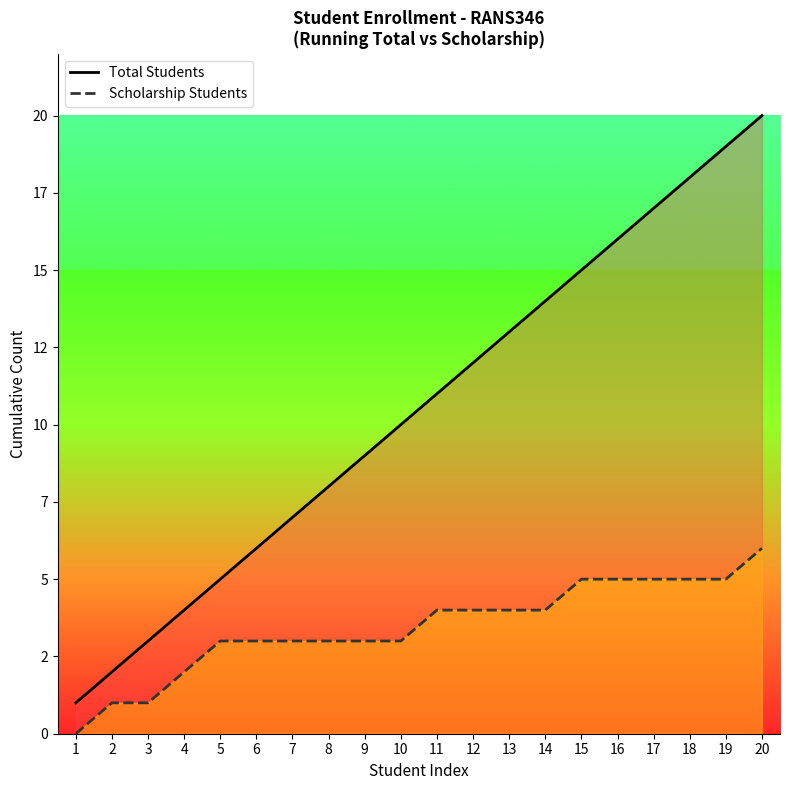

Reading left to right, list all the values displayed in this chart.

Total Students: 1=1	2=2	3=3	4=4	5=5	6=6	7=7	8=8	9=9	10=10	11=11	12=12	13=13	14=14	15=15	16=16	17=17	18=18	19=19	20=20
Scholarship Students: 1=0	2=1	3=1	4=2	5=3	6=3	7=3	8=3	9=3	10=3	11=4	12=4	13=4	14=4	15=5	16=5	17=5	18=5	19=5	20=6